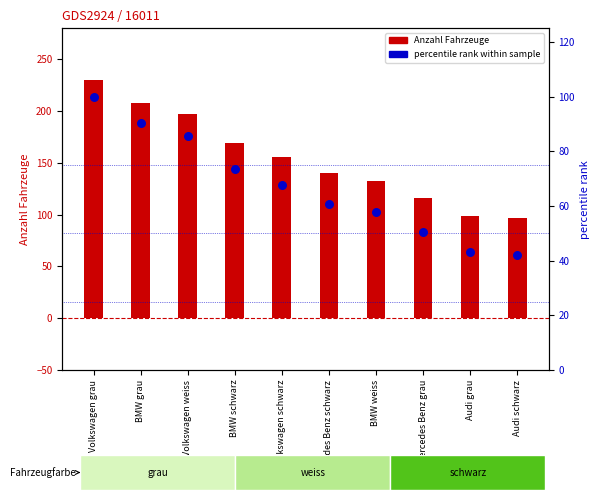

Which series has the widest spread of Y values?

Anzahl Fahrzeuge